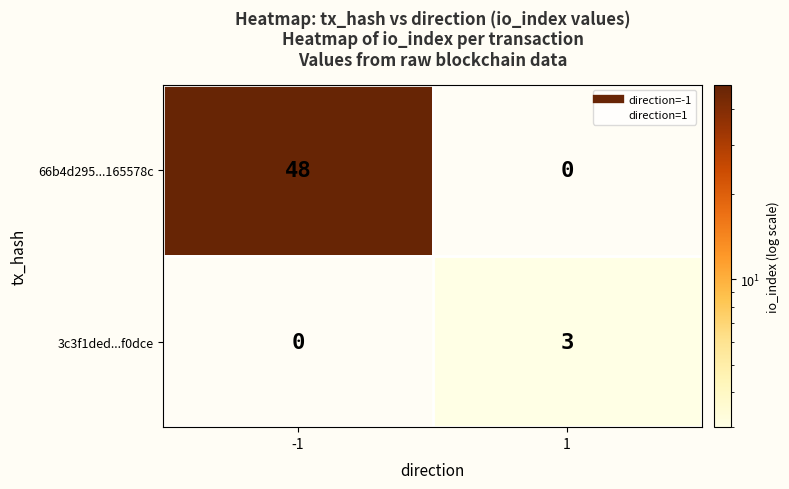

At how many categories does at least one series exceed 9?

1